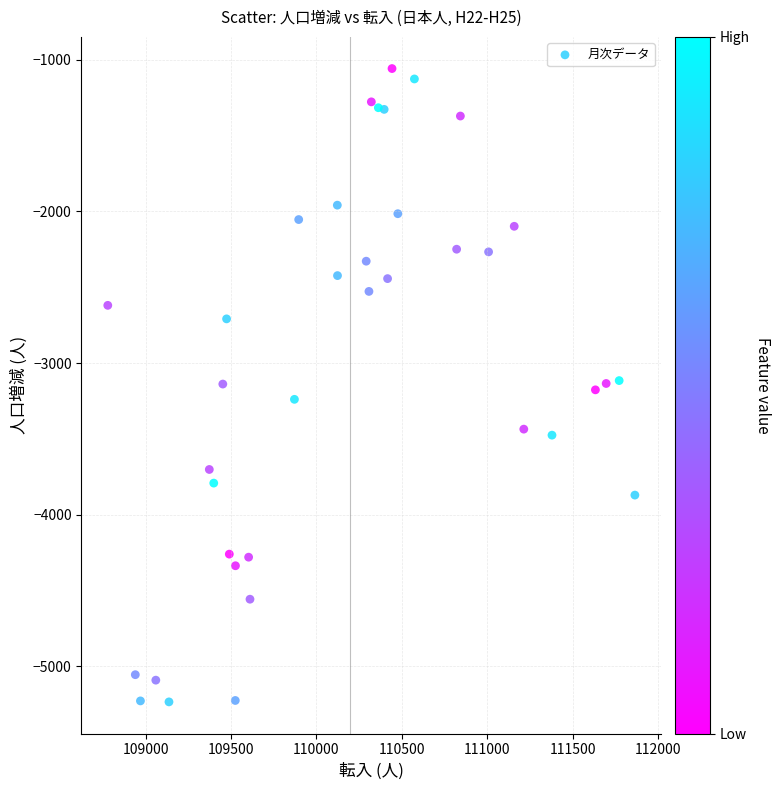

What is the range of X values (max minus min)?

3084.0